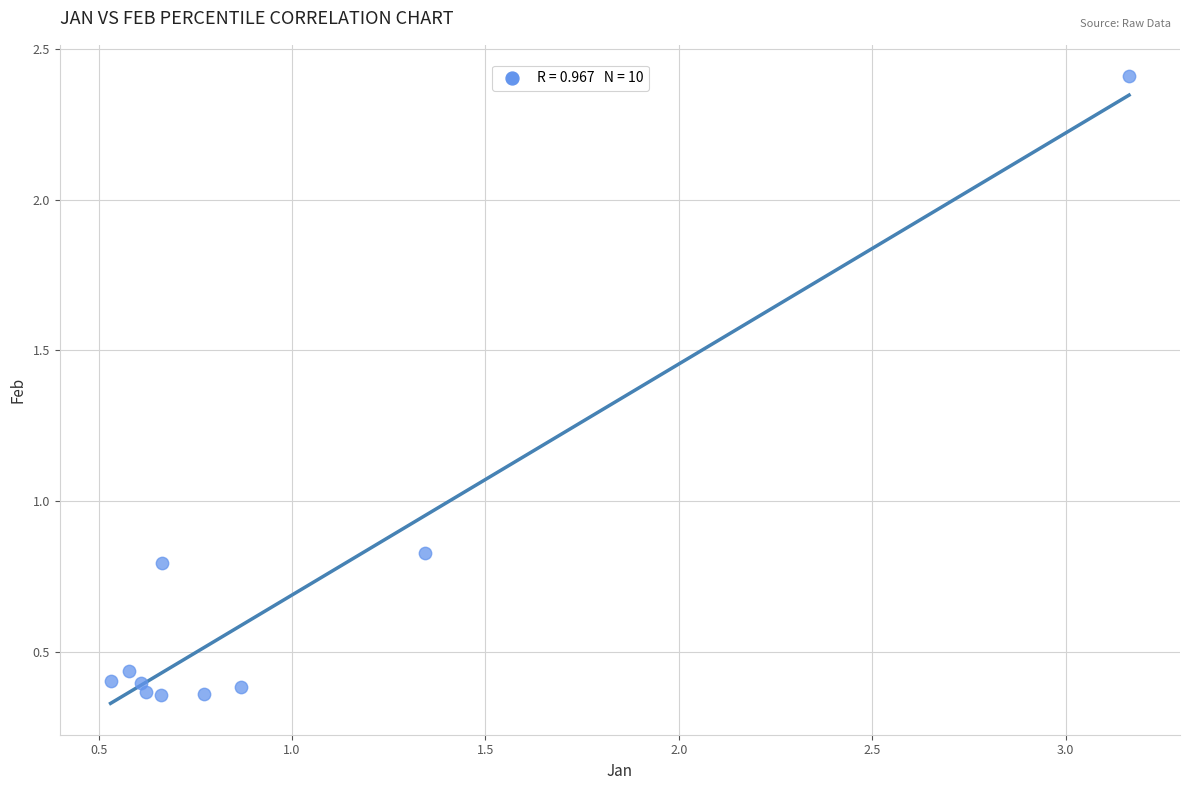

What is the average X value?

1.0